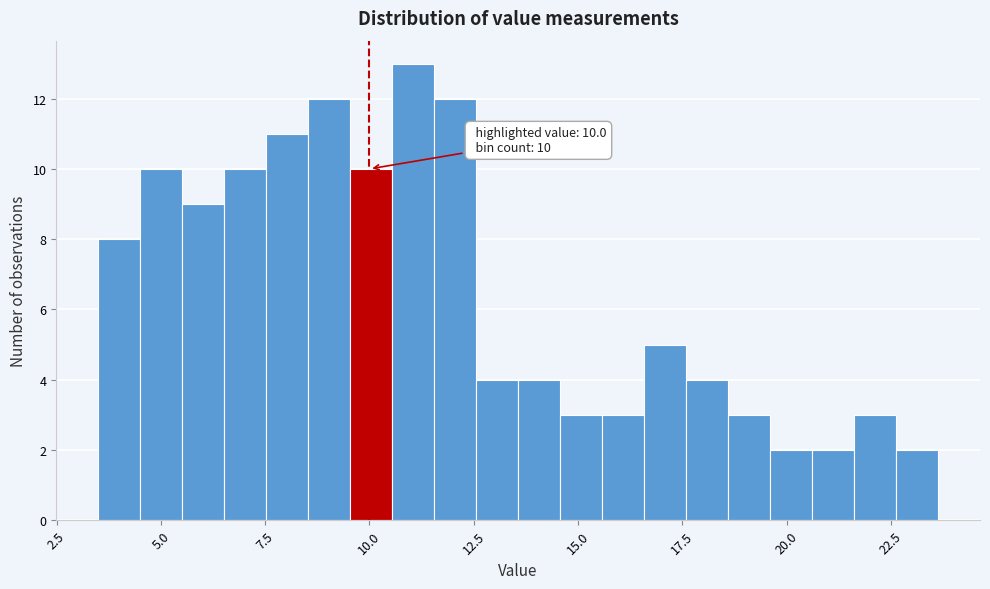

Around what value on the x-axis is the tallest bar? Give the approximate position of its centre, as read against the axis.

11.0